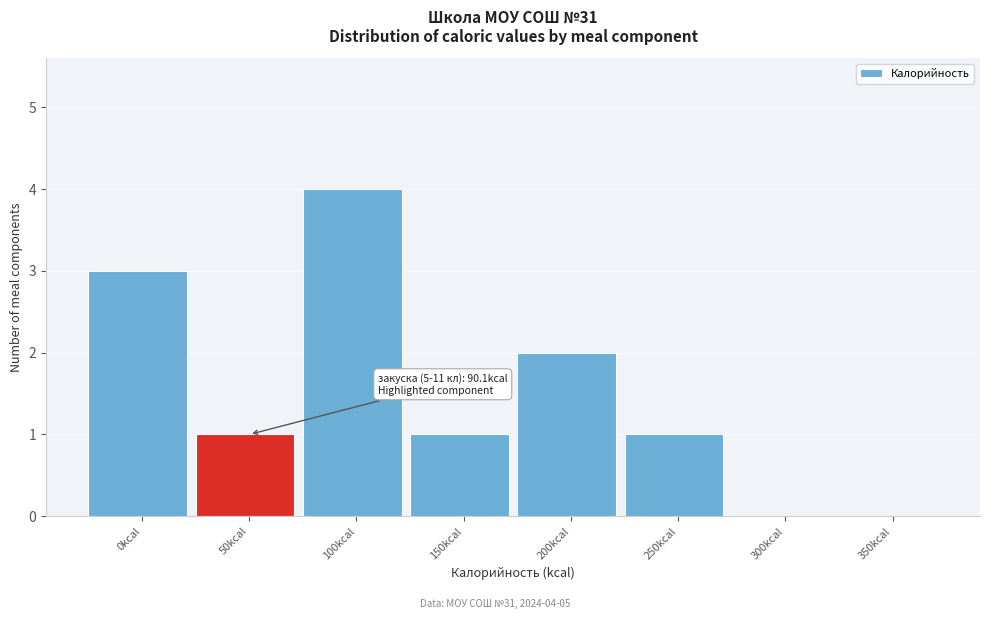

Reading left to right, extract all data points from this chart.

0kcal=3	50kcal=1	100kcal=4	150kcal=1	200kcal=2	250kcal=1	300kcal=0	350kcal=0